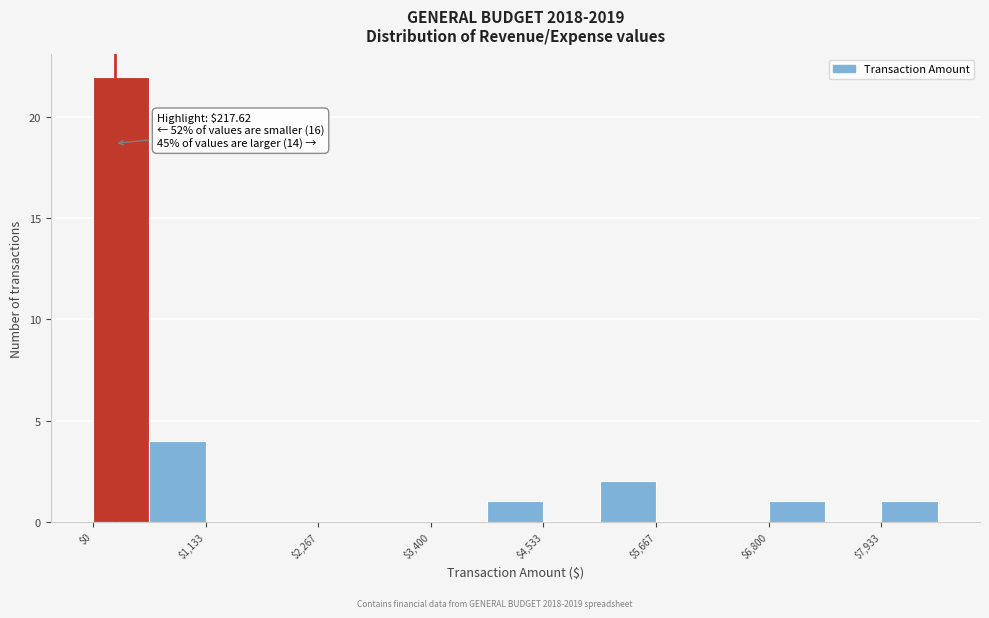

Read against the x-axis, roughly where is the centre of the tallest bar?

200